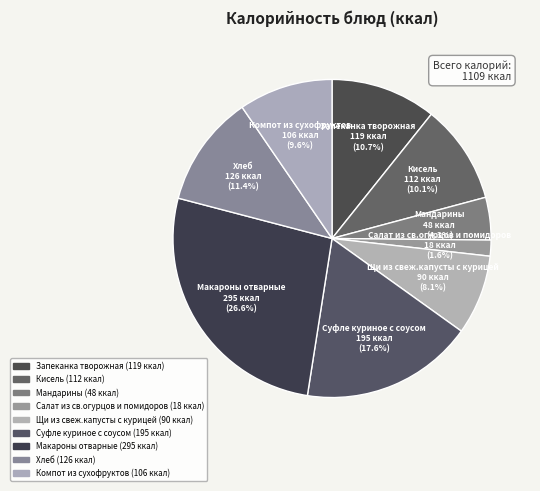

To the nearest percent, what is the combined percentage of Компот из сухофруктов and Щи из свеж.капусты с курицей?

18%